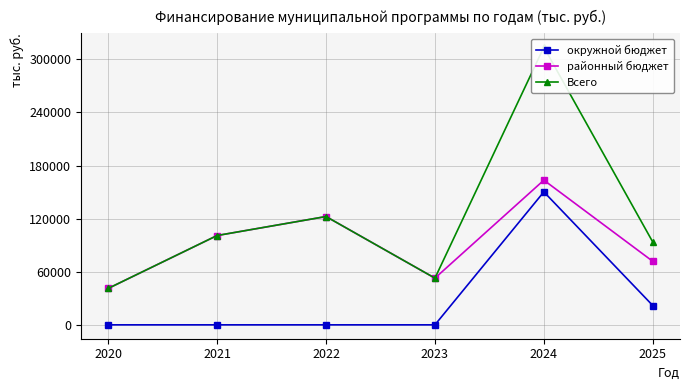

How many values in the районный бюджет series exceed 100901?

3